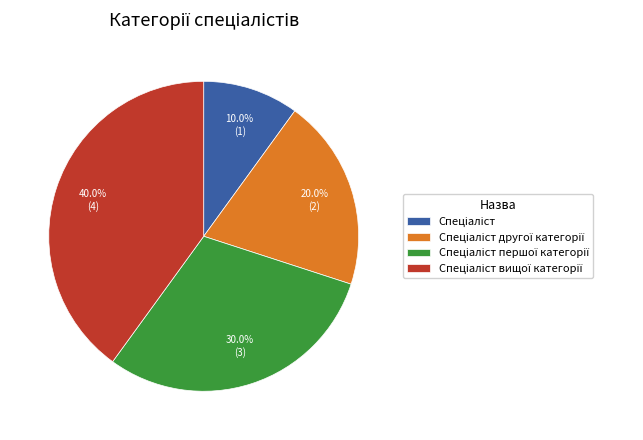

Is there a majority slice in this chart?

No